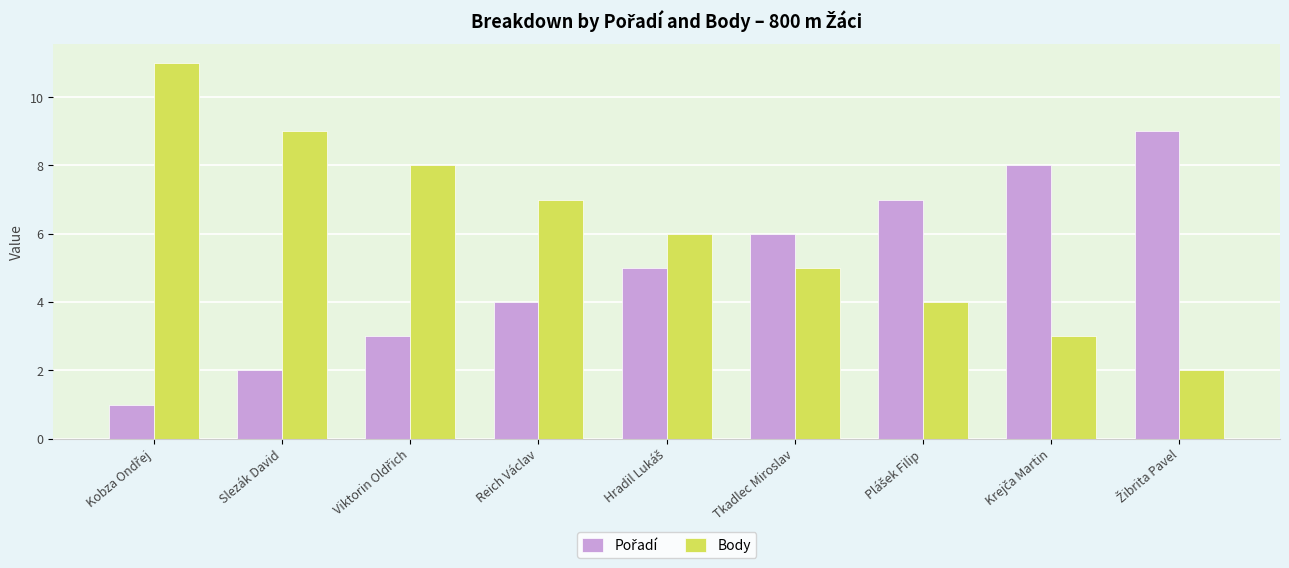

Which series has the widest spread of values?

Body